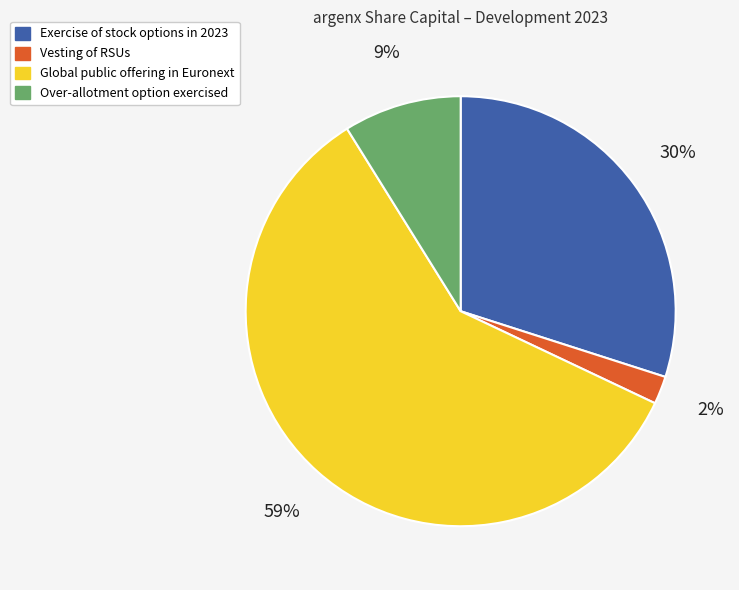

To the nearest percent, what portion does Global public offering in Euronext represent?

59%